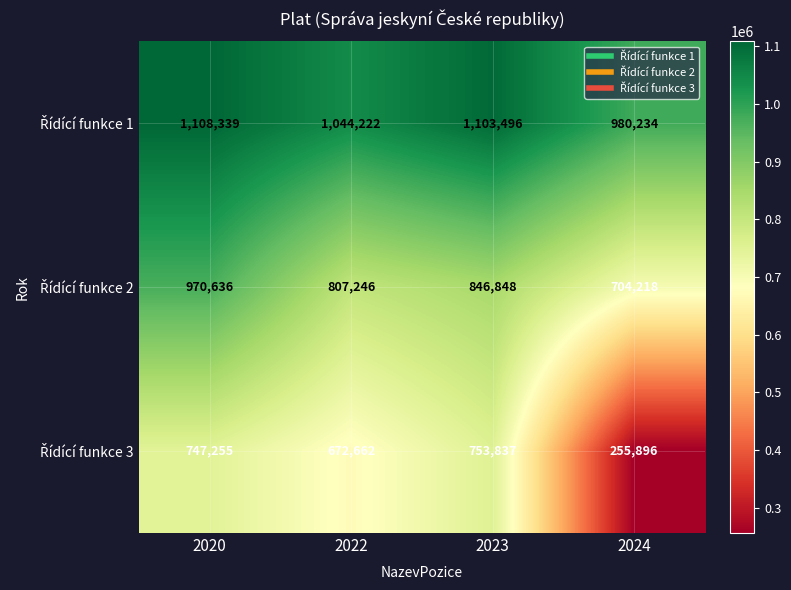

What is the total value across all series at 2020?

2826230